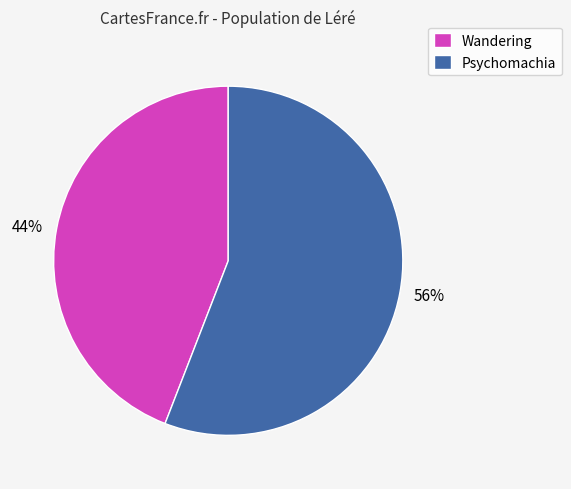

How many slices are in this pie chart?

2